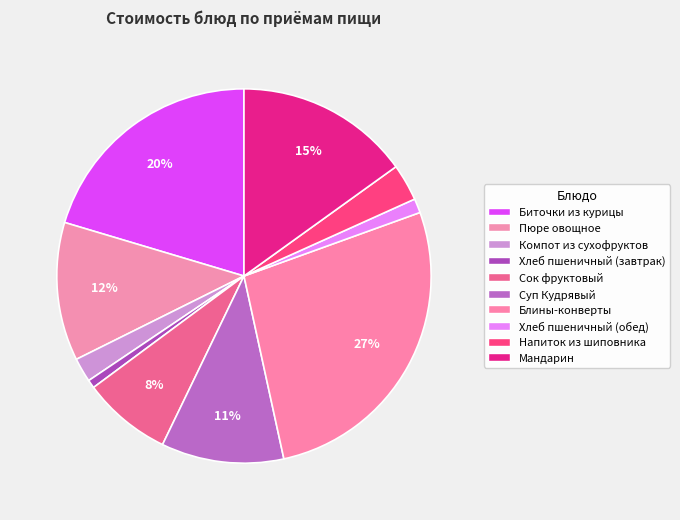

What is the smallest slice in the pie chart?

Хлеб пшеничный (завтрак)